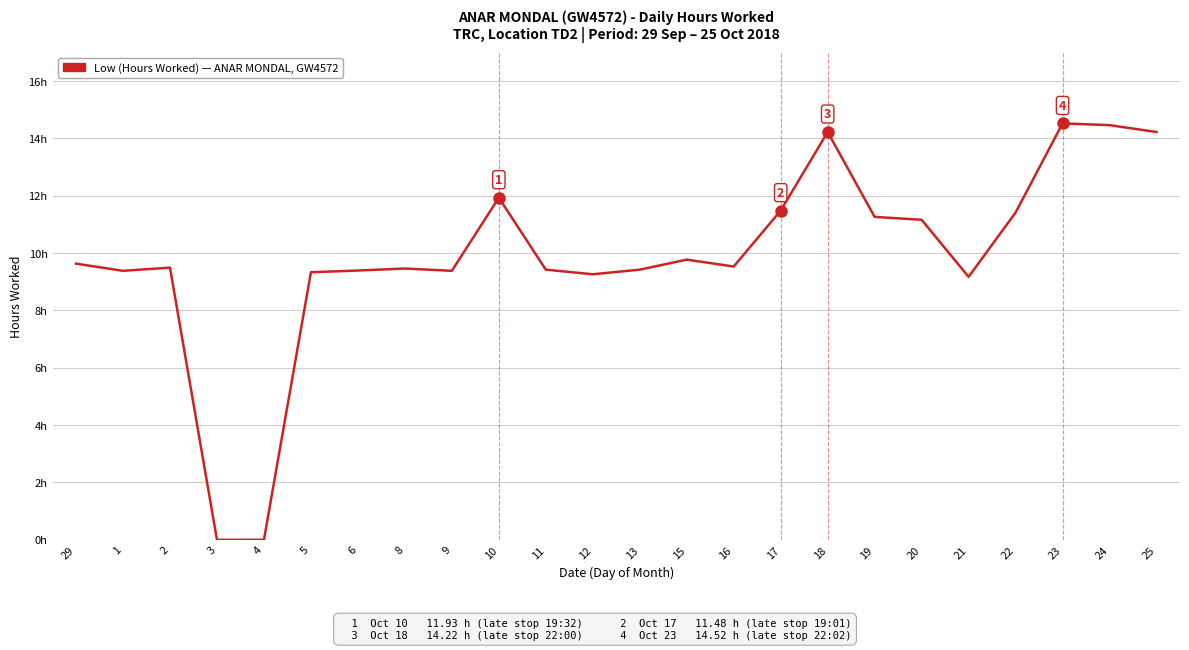

True or false: the data shows 4.4 at 22.

False